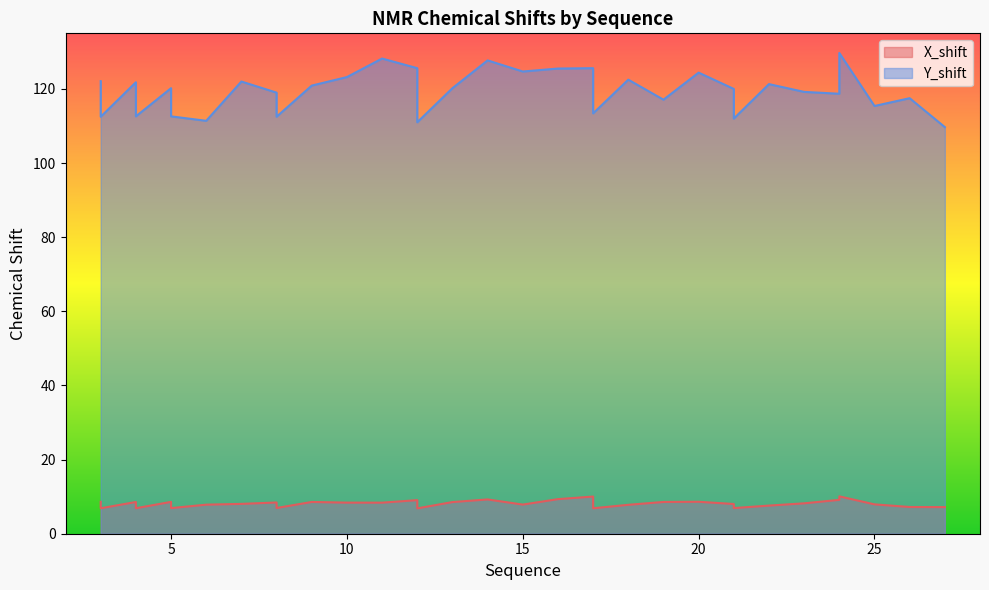

What is the total value across all series at 21?

128.0